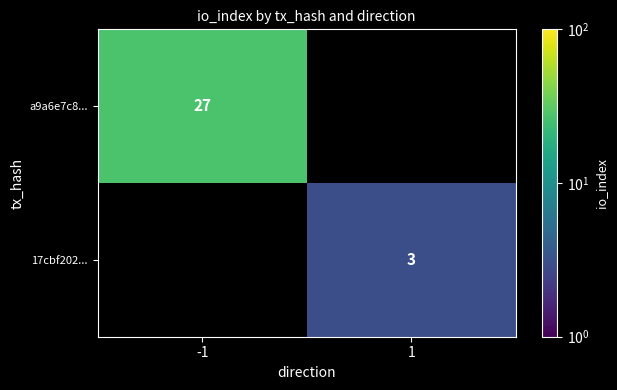

Is the value of 17cbf202... at 1 greater than the value of a9a6e7c8... at -1?

No